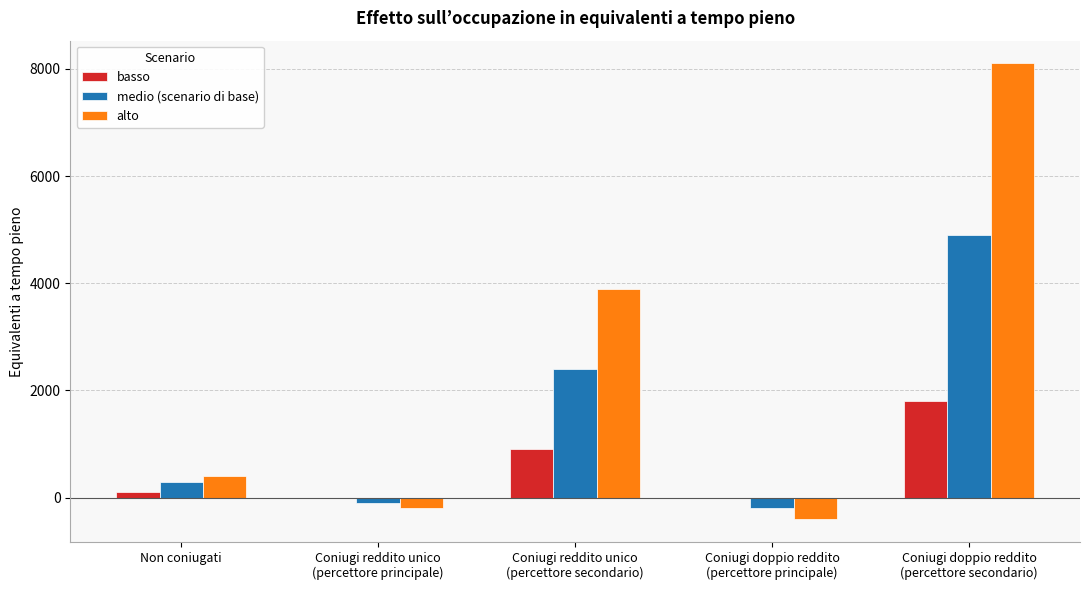

Which series has the largest range (max minus min)?

alto